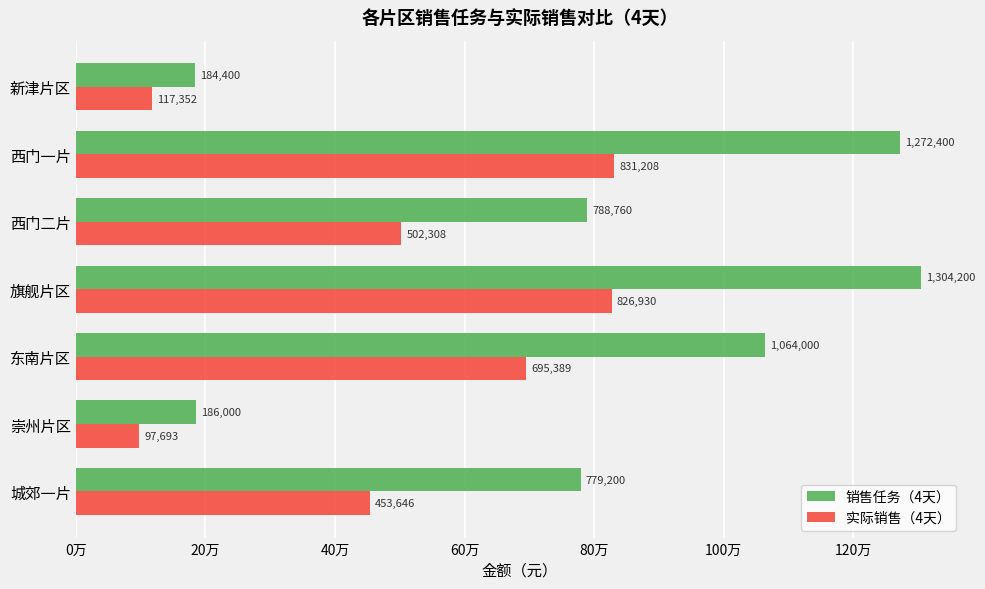

At which label is 销售任务（4天） closest to 744300?

城郊一片